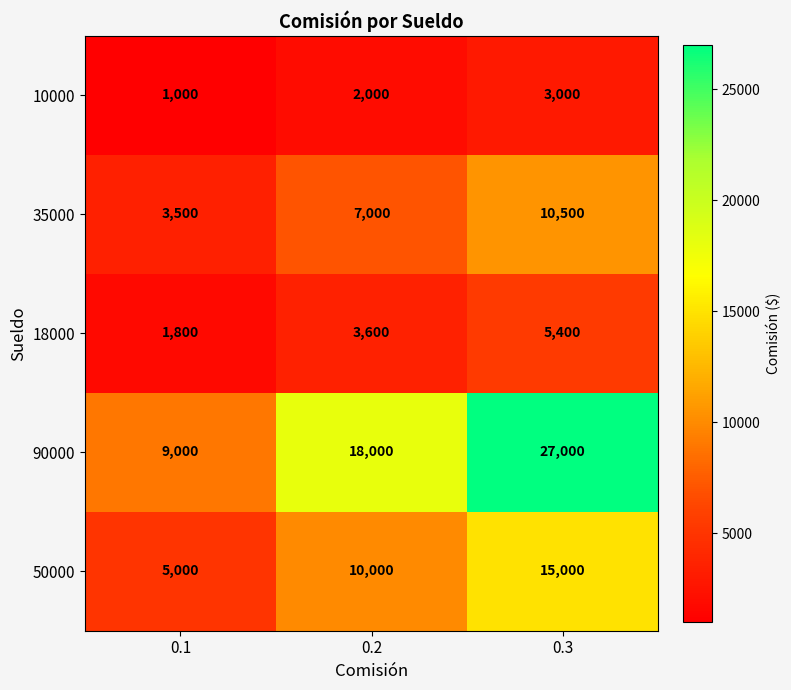

Count the 50000 values in the range 5000 to 15000.

3